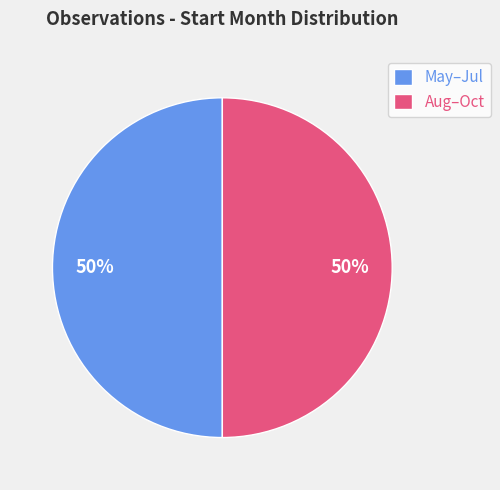

Approximately how many times larger is the value at Aug–Oct compared to May–Jul?

1.0